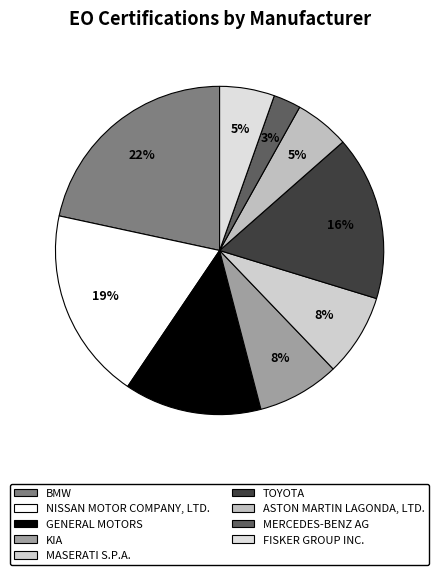

True or false: TOYOTA accounts for 8% of the total.

False